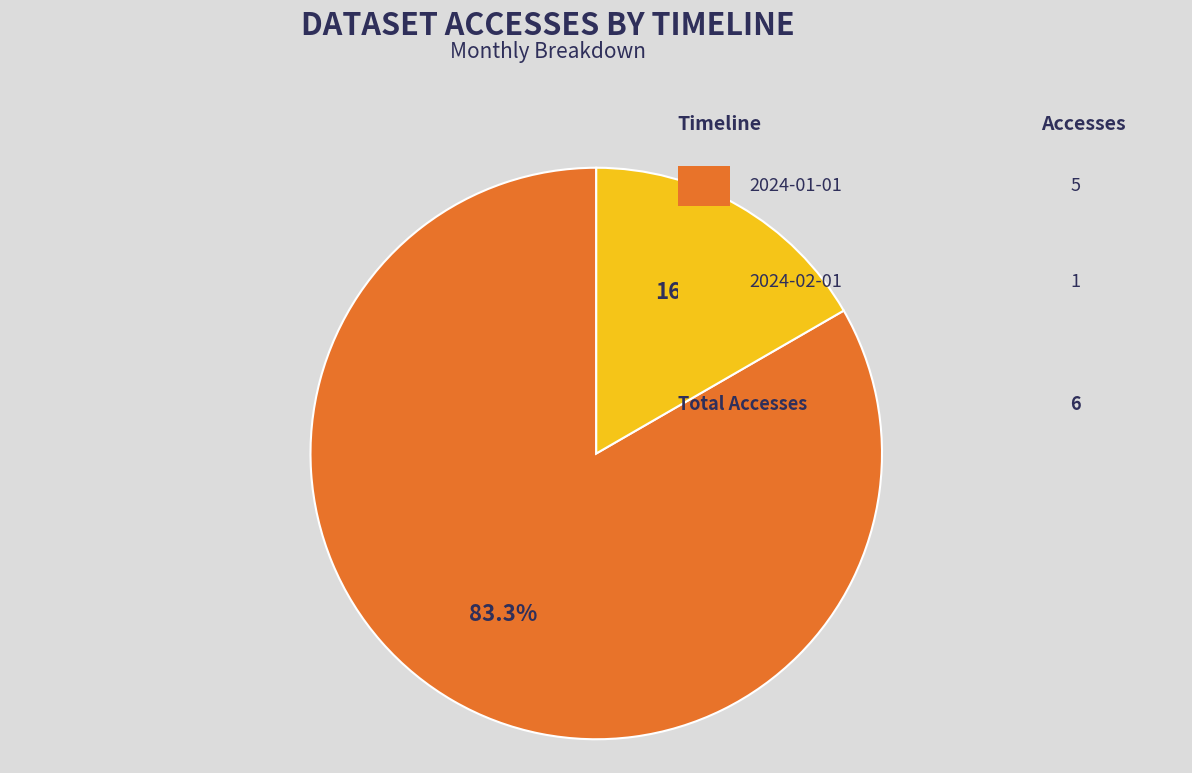

Is there any slice that represents more than half of the pie?

Yes